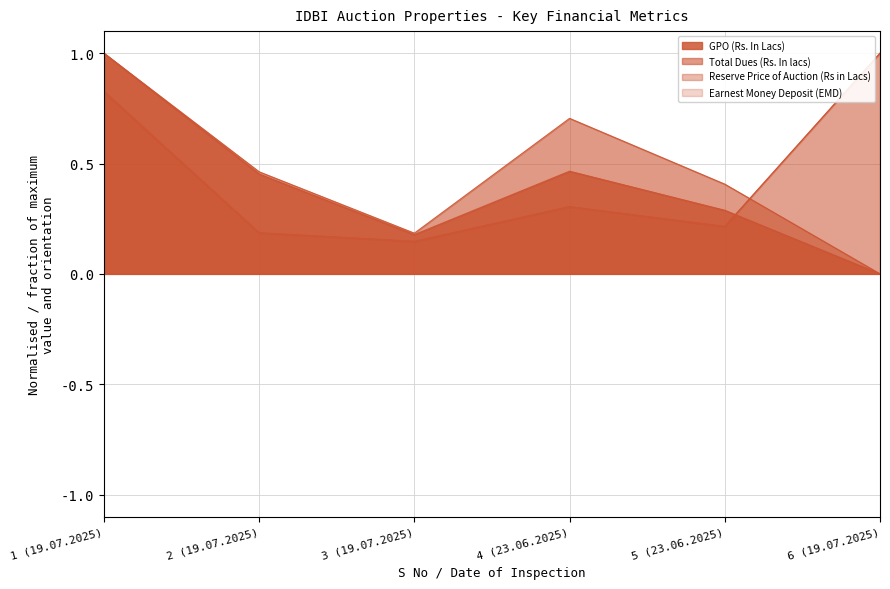

The value of Earnest Money Deposit (EMD) at 3 (19.07.2025) is 0.1. True or false?

False